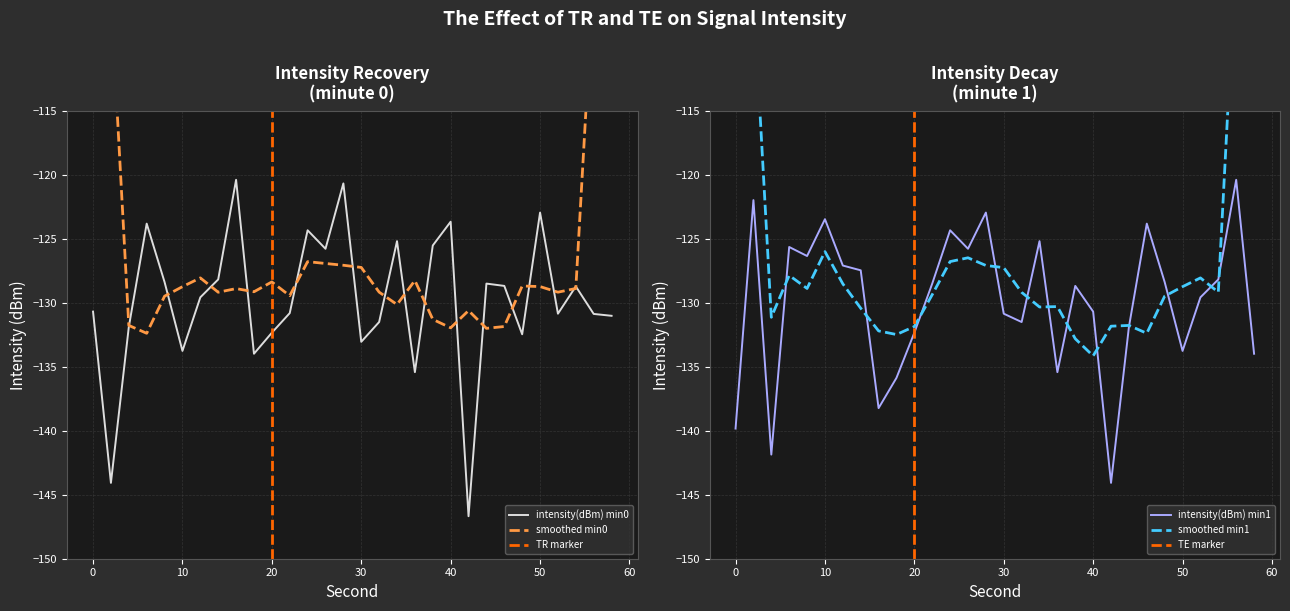

Rank the series by their maximum value, from lowest to highest.

intensity(dBm) min0, intensity(dBm) min1